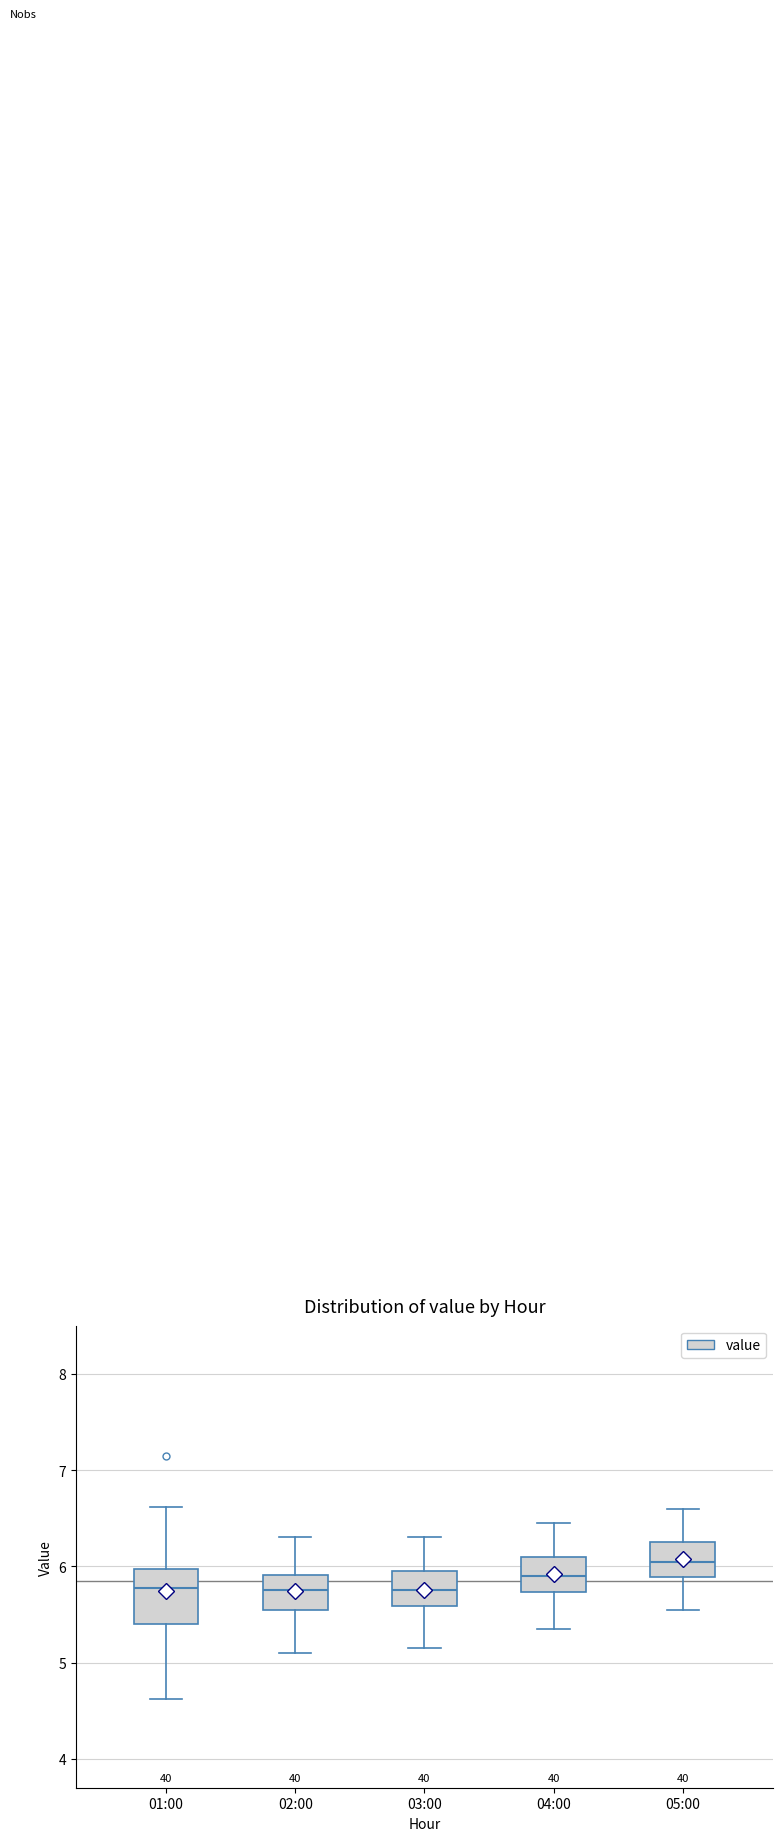

Reading left to right, transcribe this box plot: for each box, give where its median line is, the range the box spans, and where its two whiskers end, as read against the y-axis. The values are not printed on the chart, so give them approximately, as read against the axis.

01:00: median 5.8, box 5.4 to 6.0, whiskers 4.6 to 6.6
02:00: median 5.8, box 5.6 to 5.9, whiskers 5.1 to 6.3
03:00: median 5.8, box 5.6 to 6.0, whiskers 5.2 to 6.3
04:00: median 5.9, box 5.7 to 6.1, whiskers 5.4 to 6.5
05:00: median 6.1, box 5.9 to 6.3, whiskers 5.6 to 6.6